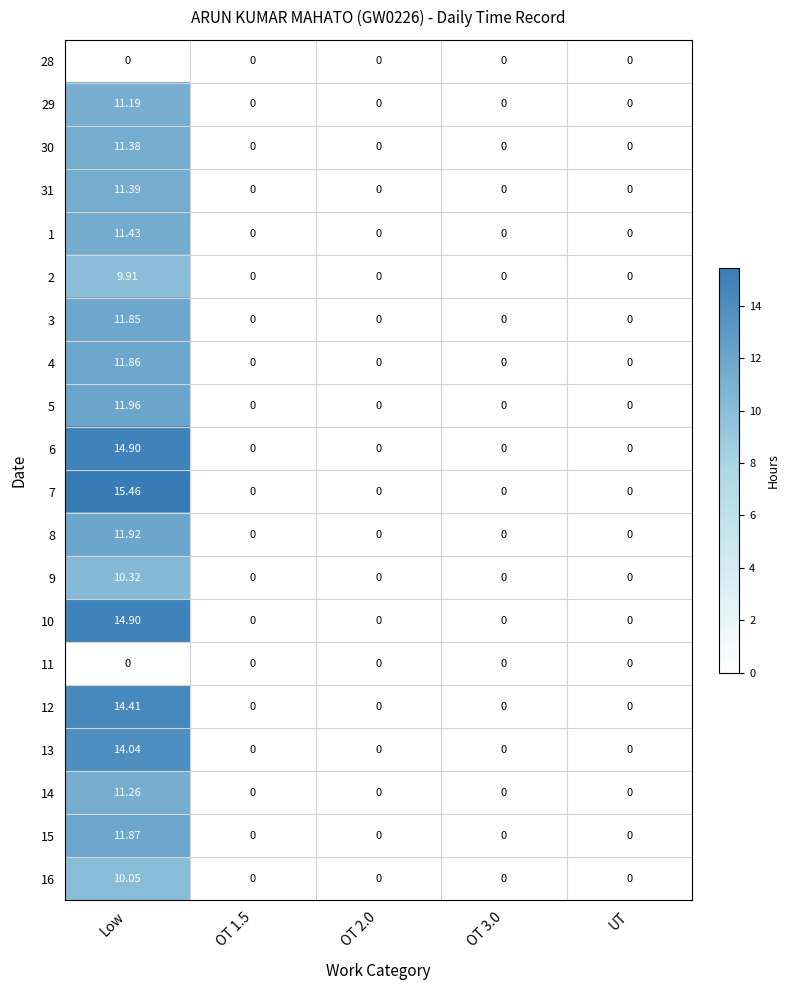

How many data points does each series have?

5